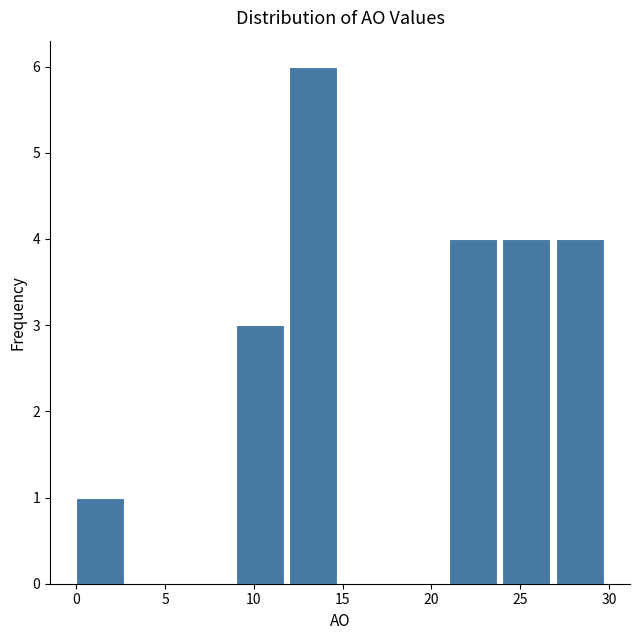

Reading left to right, transcribe this chart: for each bar, give the range it covers on the x-axis and its height. The values are not printed on the chart, so give them approximately, as read against the axis.

0 to 3: 1
3 to 6: 0
6 to 9: 0
9 to 12: 3
12 to 15: 6
15 to 18: 0
18 to 21: 0
21 to 24: 4
24 to 27: 4
27 to 30: 4